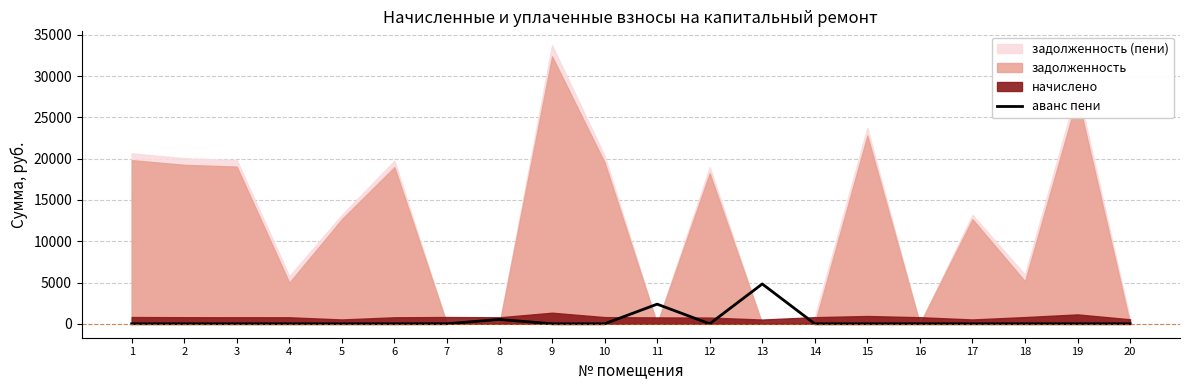

How many lines are shown in the chart?

1